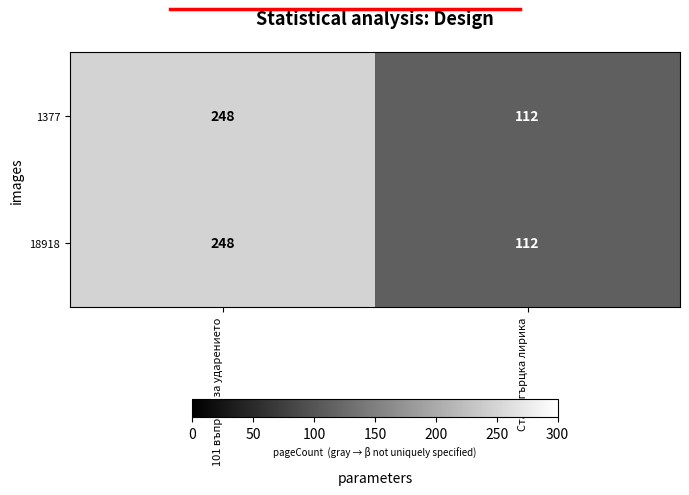

Rank the categories by 1377 value from lowest to highest.

Старогърцка лирика, 101 въпроса за ударението